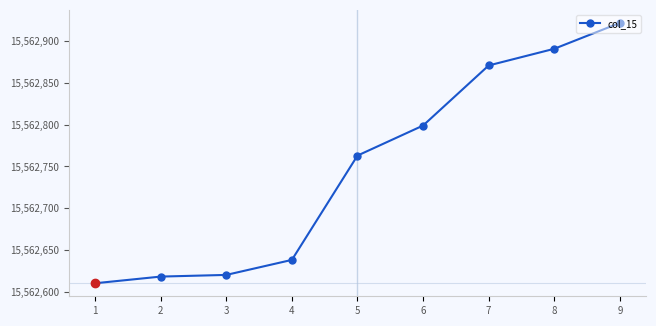

Reading left to right, extract all data points from this chart.

1=15562610	2=15562618	3=15562620	4=15562638	5=15562763	6=15562799	7=15562871	8=15562891	9=15562922